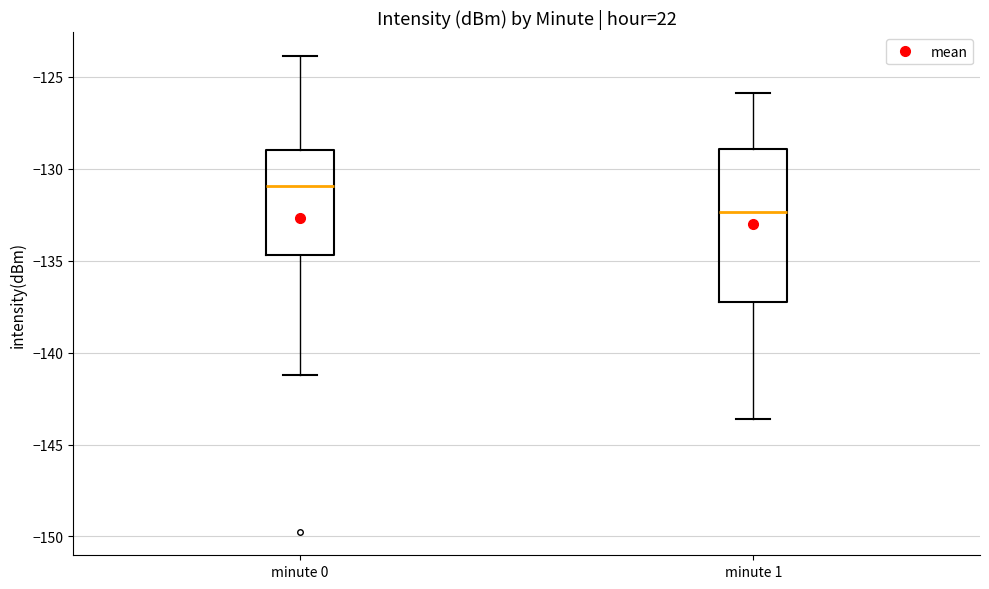

Reading left to right, transcribe this box plot: for each box, give where its median line is, the range the box spans, and where its two whiskers end, as read against the y-axis. The values are not printed on the chart, so give them approximately, as read against the axis.

minute 0: median -131.0, box -134.5 to -129.0, whiskers -141.0 to -124.0
minute 1: median -132.5, box -137.0 to -129.0, whiskers -143.5 to -126.0